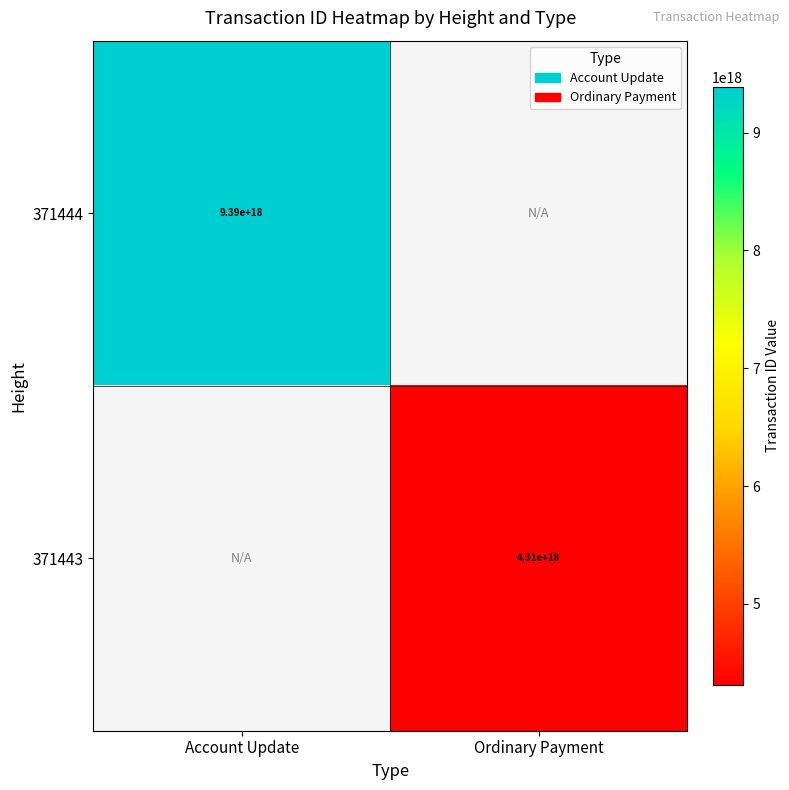

The value of 371444 at Account Update is 4011397424186215424. True or false?

False